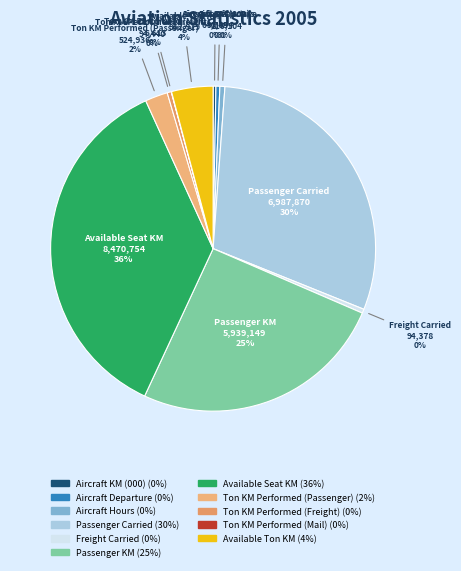

Approximately how many times larger is the value at Ton KM Performed (Passenger) compared to Freight Carried?

5.6